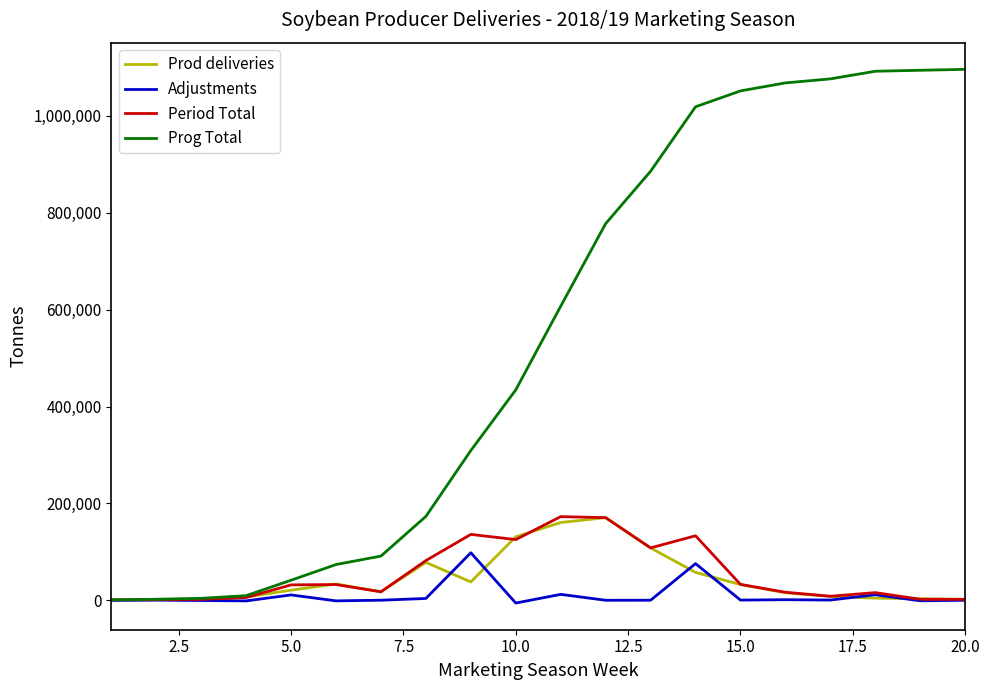

Which series has the widest spread of values?

Prog Total